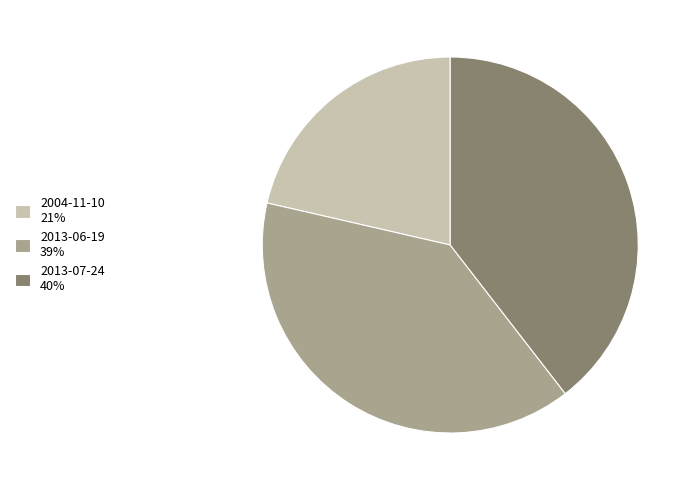

Does 2004-11-10 21% represent more than half of the total?

No